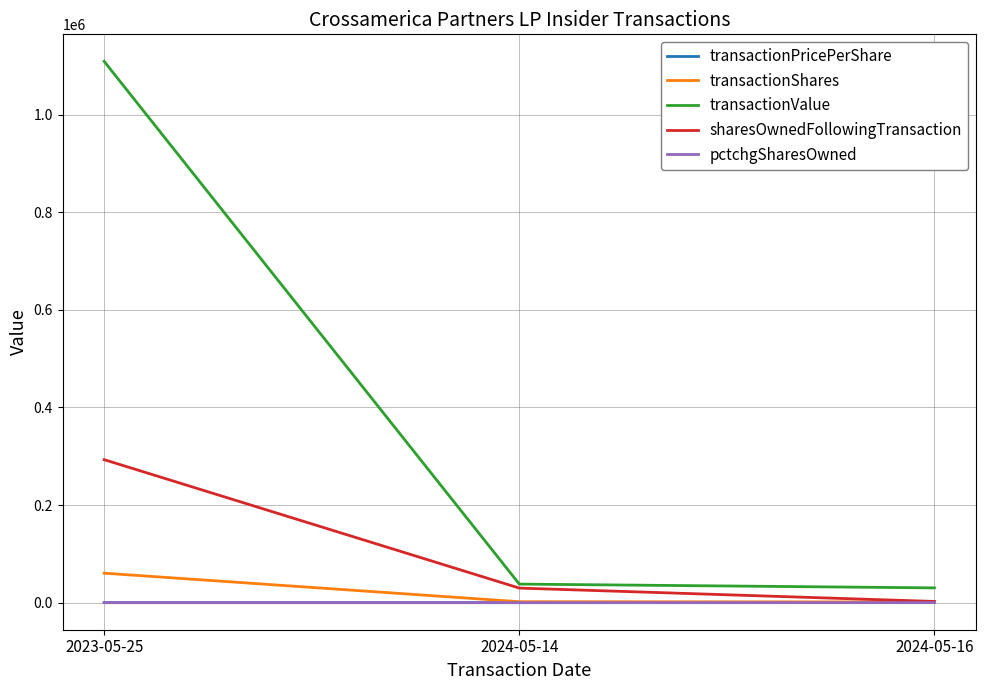

At which label is transactionValue closest to 569719?

2024-05-14